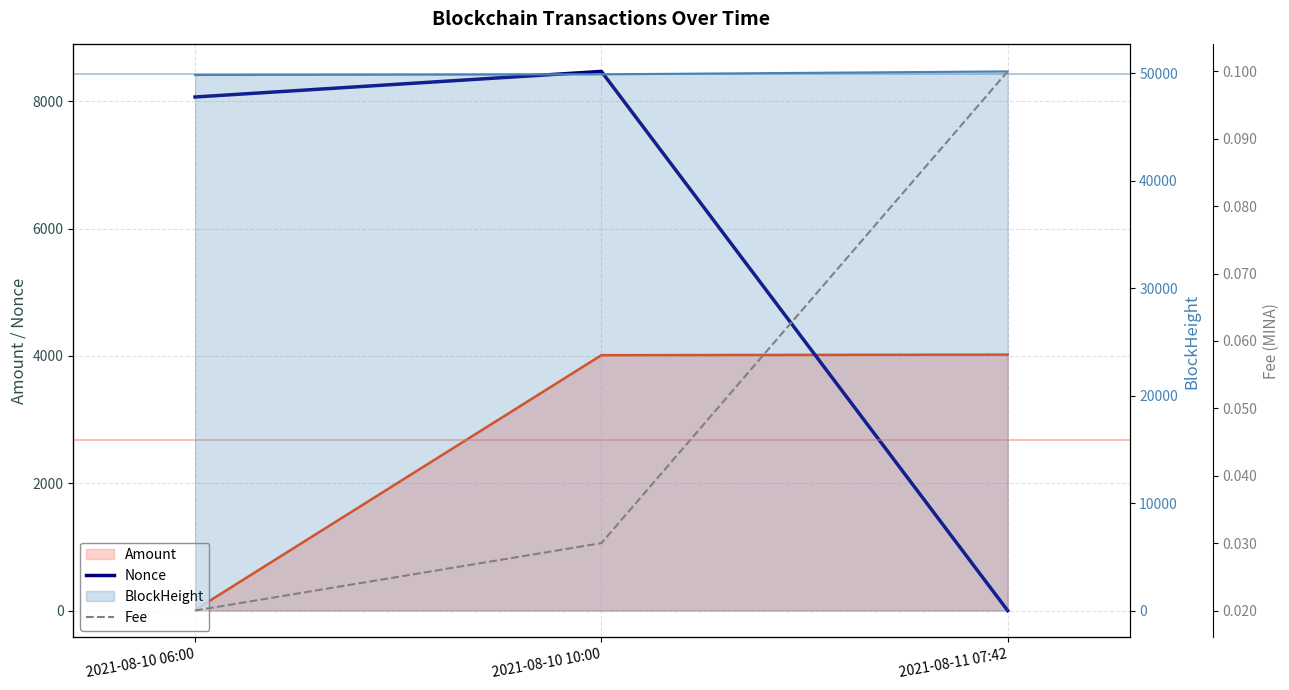

What is the average value of the Nonce series?

5513.3